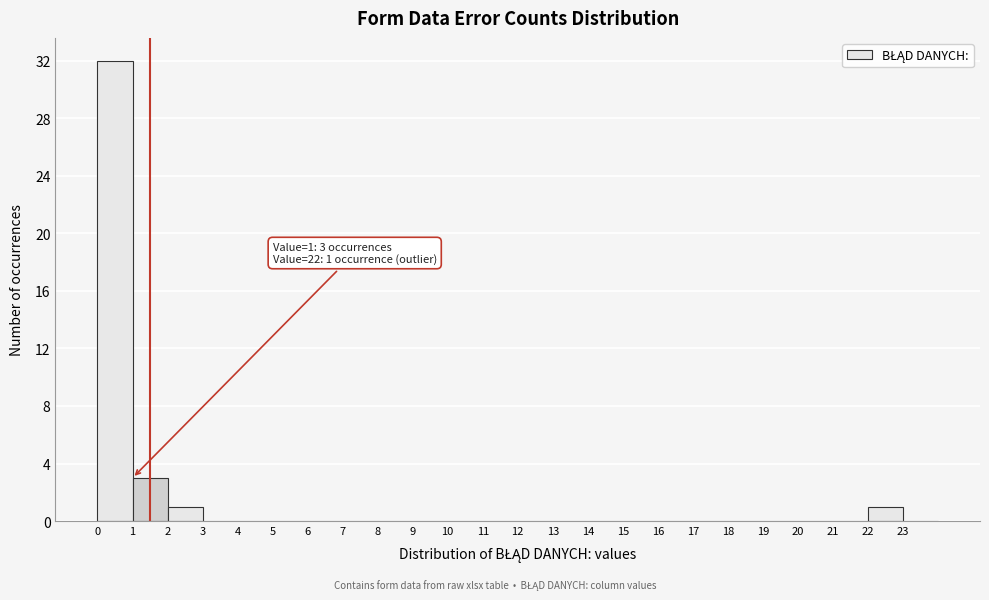

Over which range of the x-axis is the bar tallest?

0 to 1